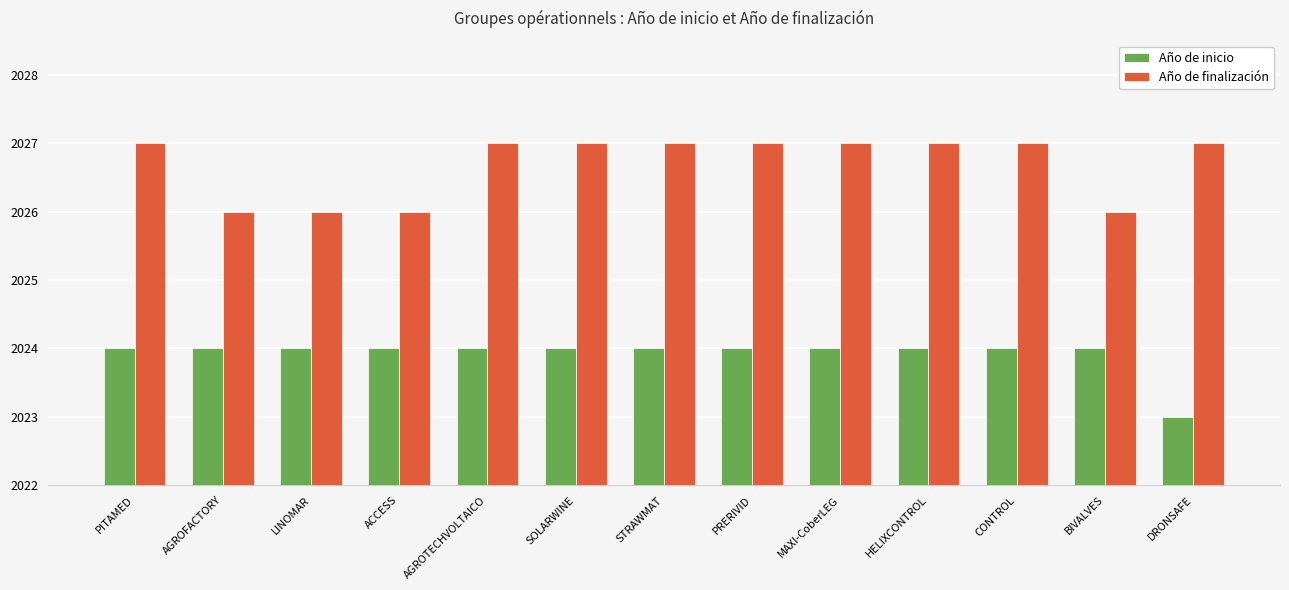

Reading left to right, what are all the values shown in this chart?

Año de inicio: 2024	2024	2024	2024	2024	2024	2024	2024	2024	2024	2024	2024	2023
Año de finalización: 2027	2026	2026	2026	2027	2027	2027	2027	2027	2027	2027	2026	2027